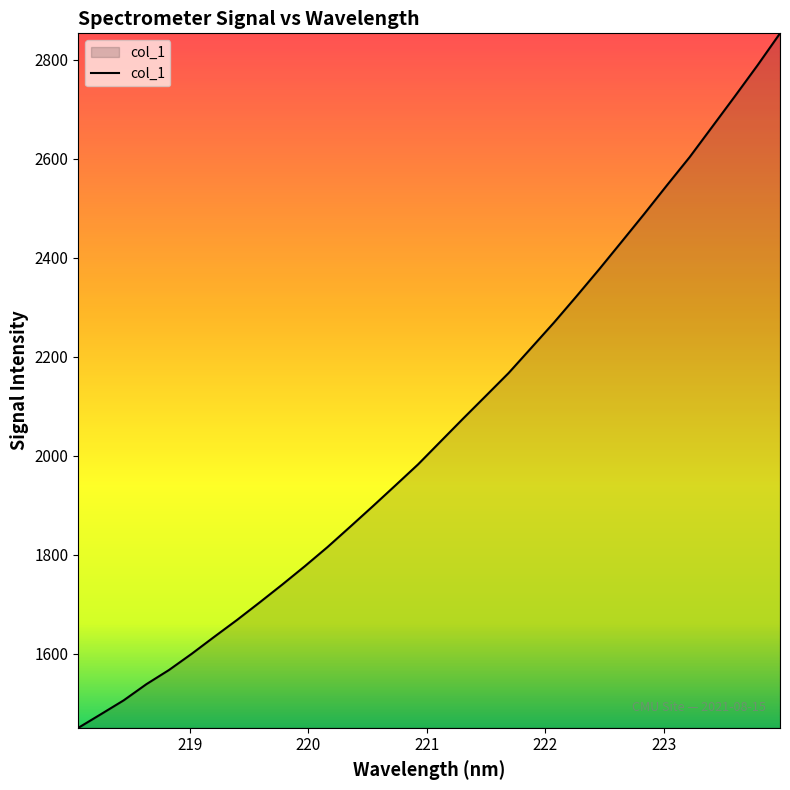

What is the smallest value displayed?

1449.9